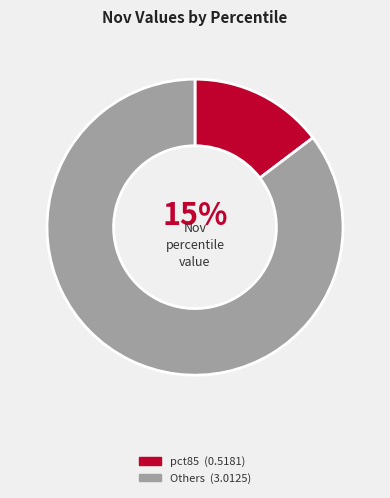

Is there a majority slice in this chart?

Yes